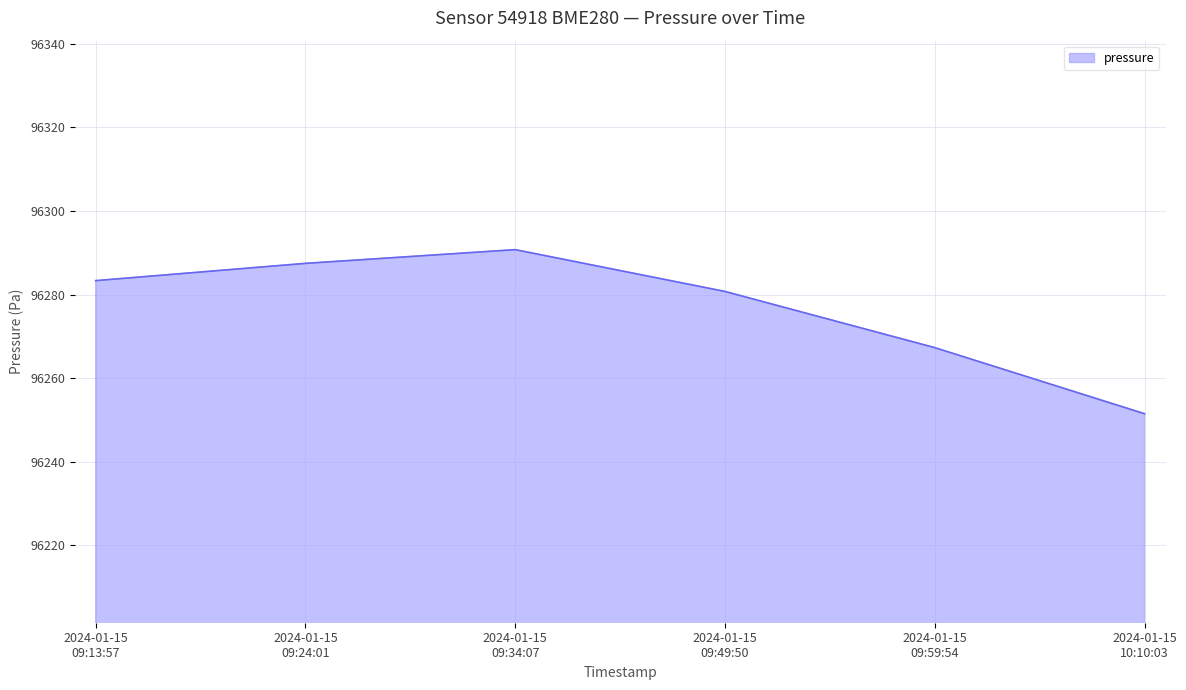

What is the sum of all values?

577661.1